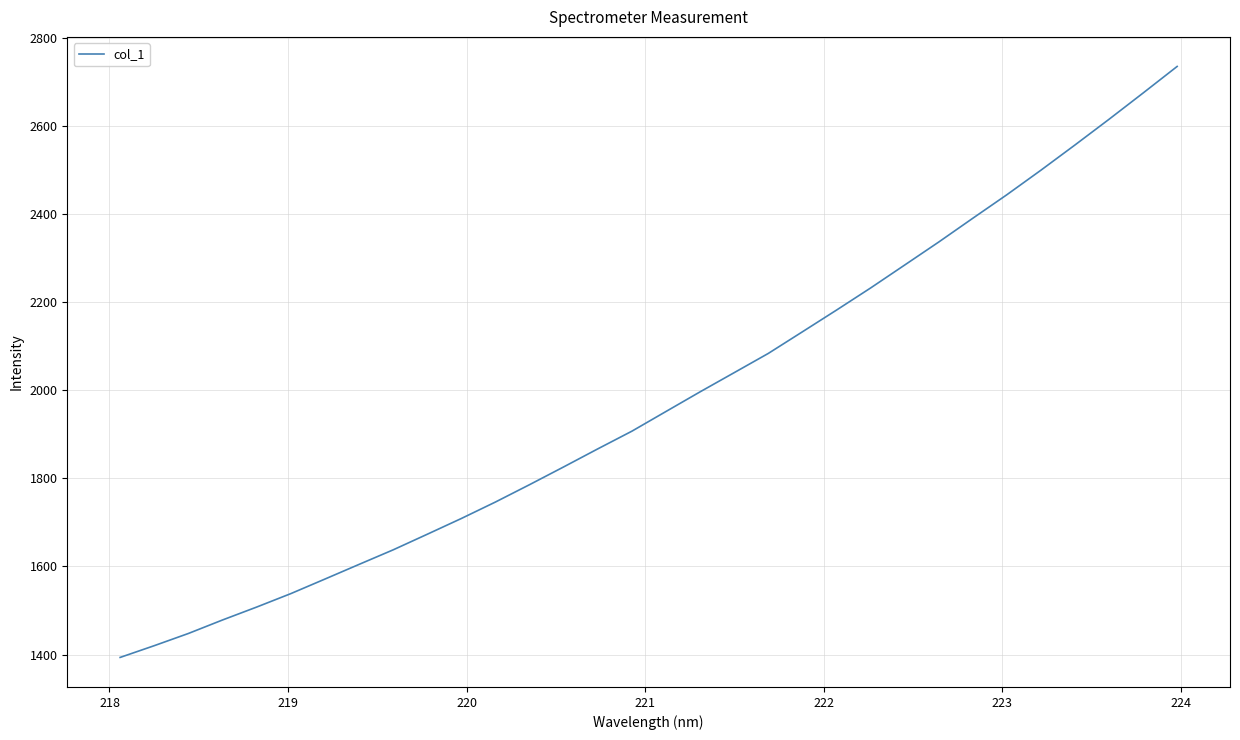

What is the difference between the maximum and minimum values?

1341.6